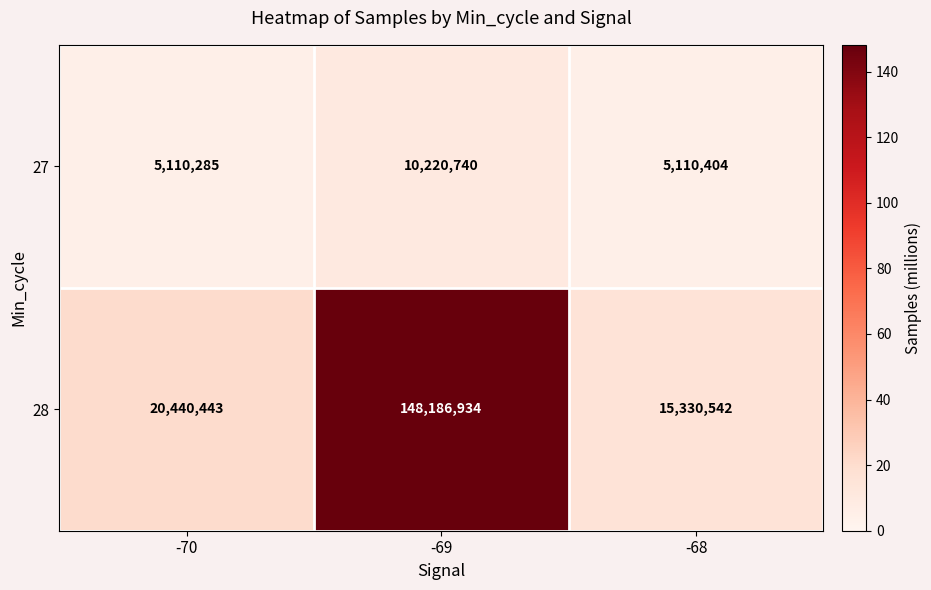

List the series in order of their overall mean, lowest first.

27, 28